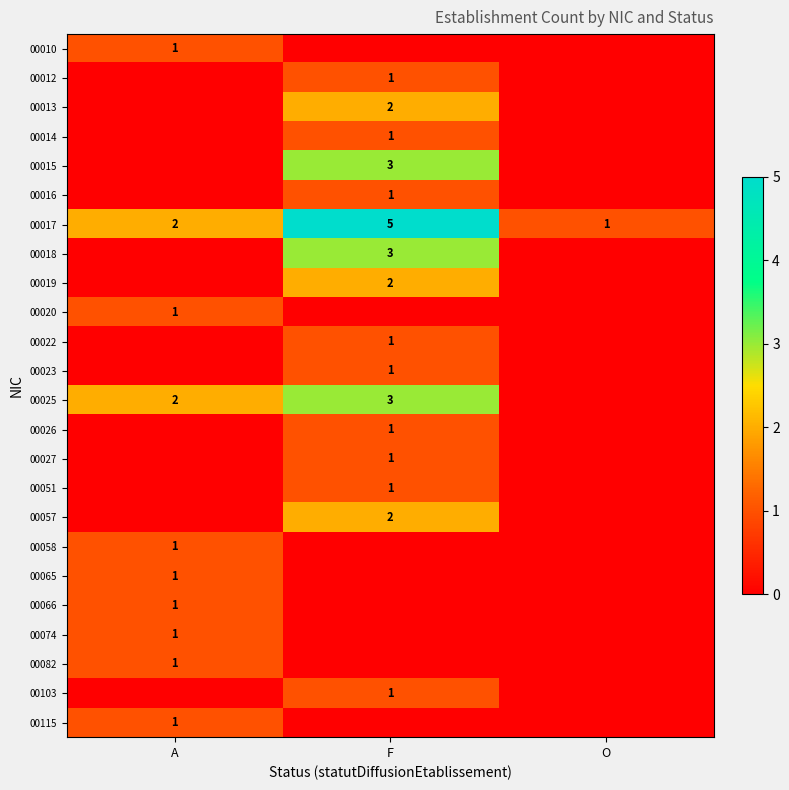

Is it true that 00022 equals 2 at F?

False